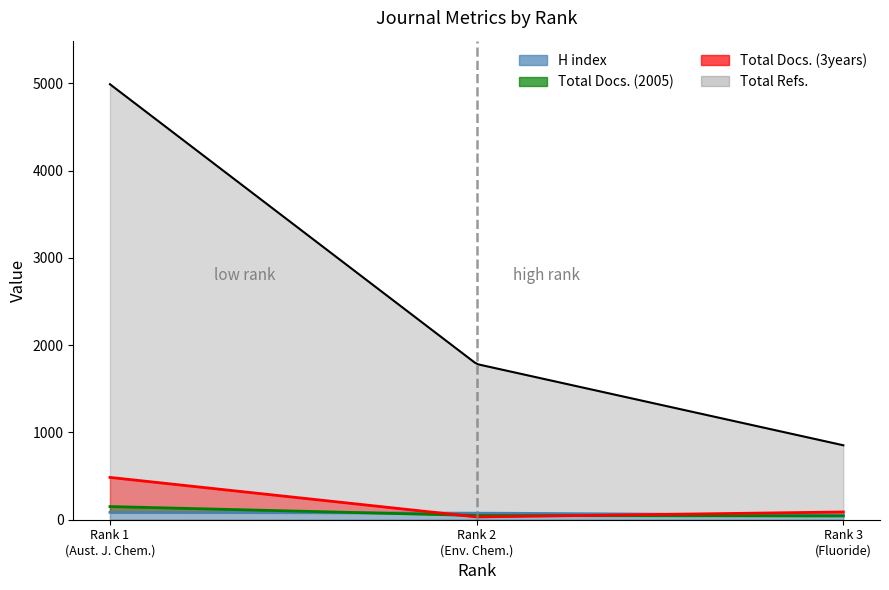

Which series has the widest spread of values?

Total Refs.